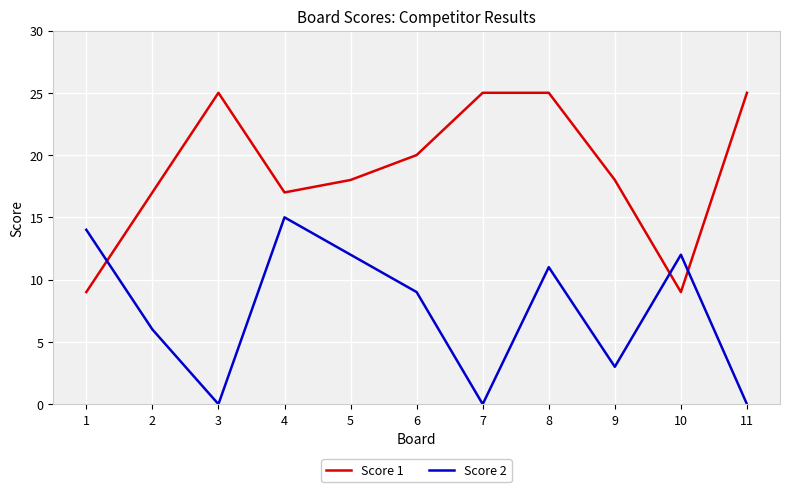

Is the value of Score 1 at 7 greater than the value of Score 2 at 9?

Yes